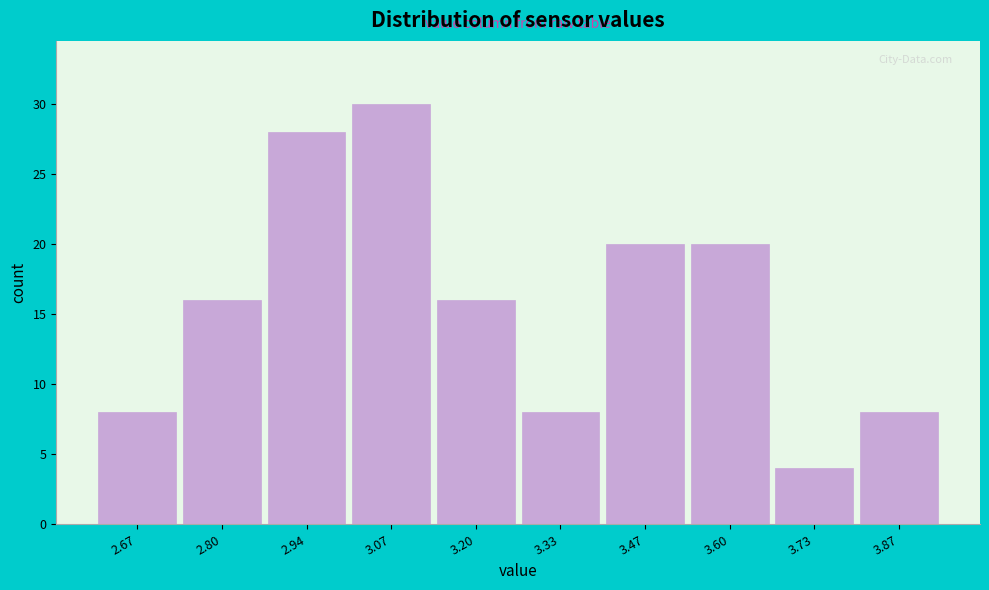

Reading right to left, extract all data points from this chart.

8	4	20	20	8	16	30	28	16	8